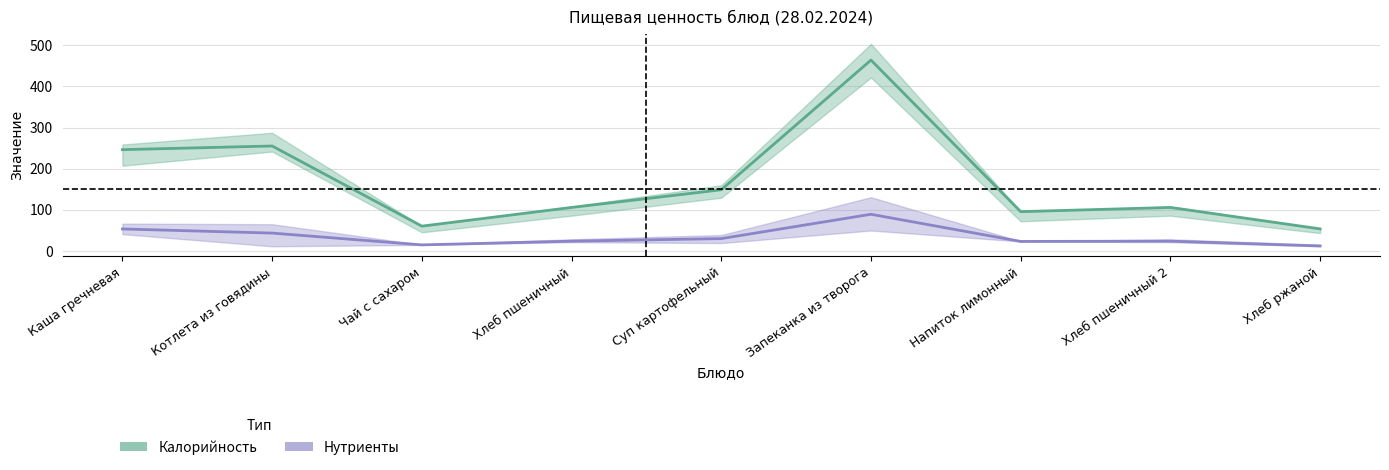

Does the chart display data point markers on the line(s)?

No